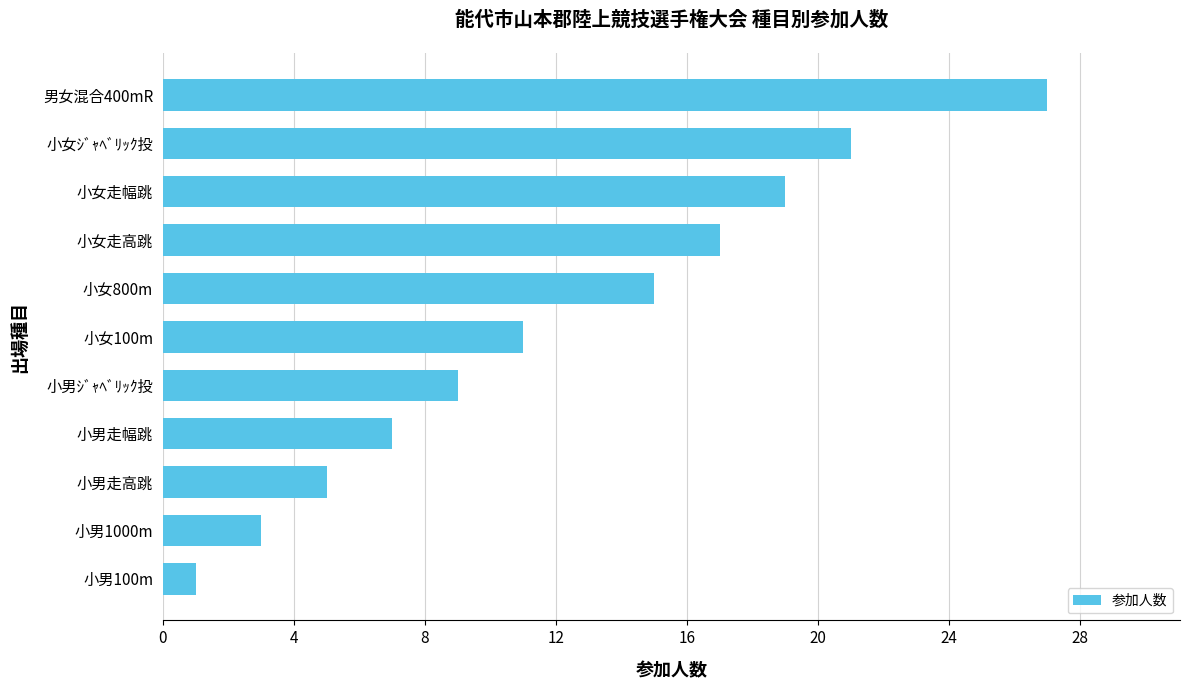

What is the difference between the maximum and minimum values?

26